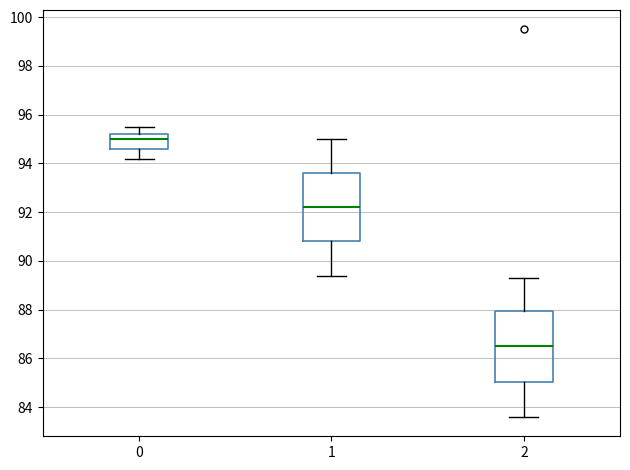

Where is the upper edge of the box at x = 0 on the y-axis? The values are not printed on the chart, so give them approximately, as read against the axis.

95.2